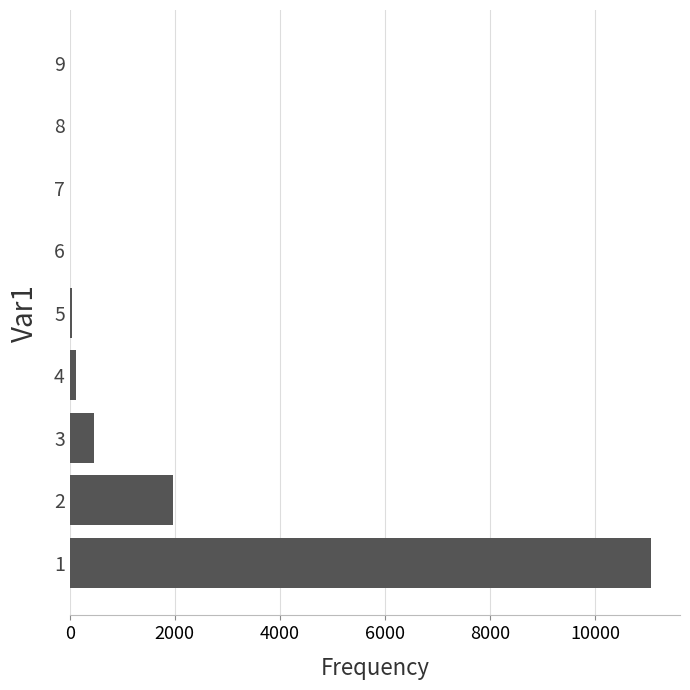

Is it true that the value at 3 is 468?

True